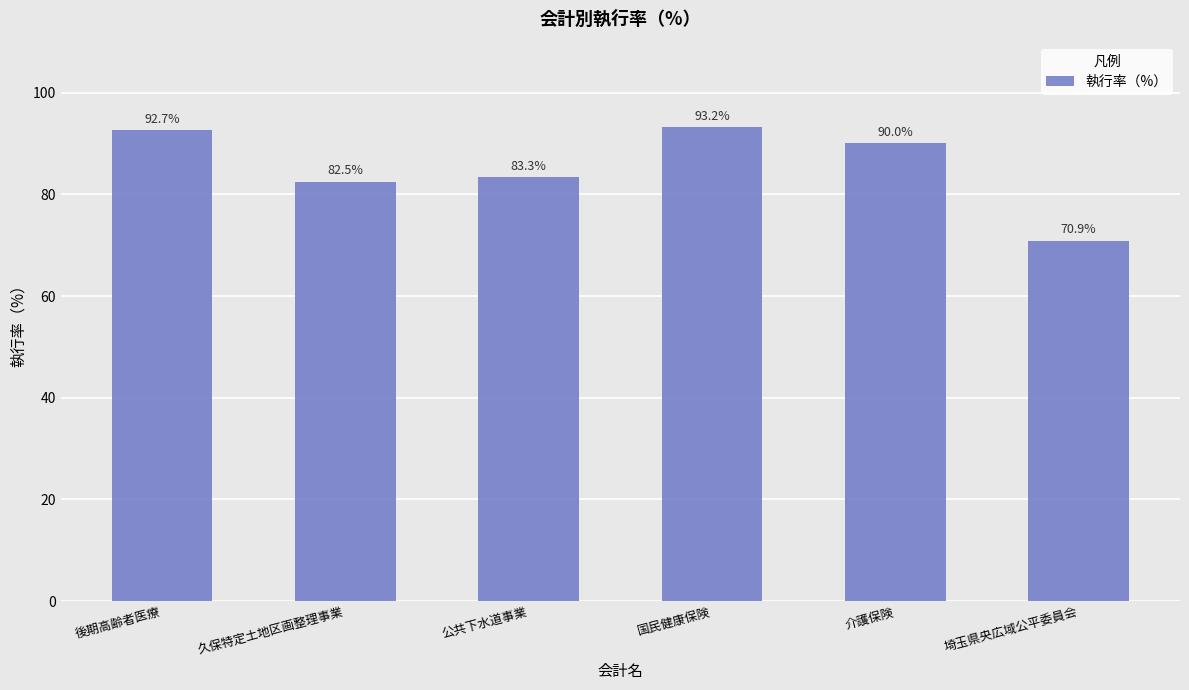

True or false: the data shows 92.7 at 後期高齢者医療.

True